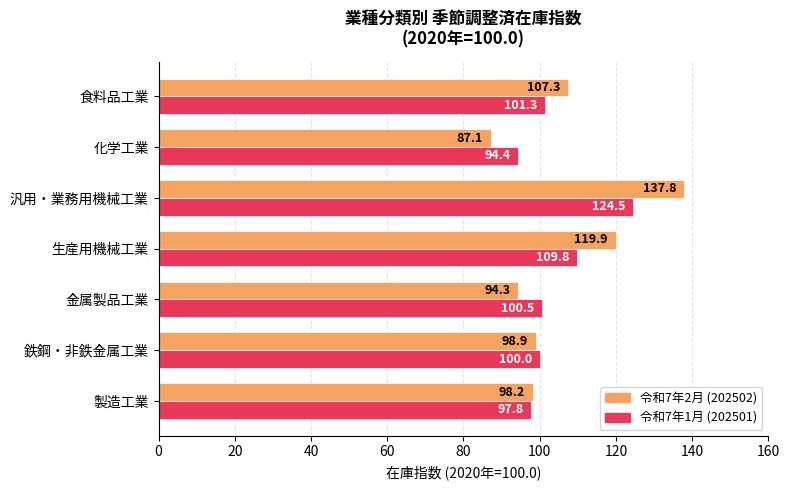

At which label is 令和7年2月 (202502) closest to 112?

食料品工業